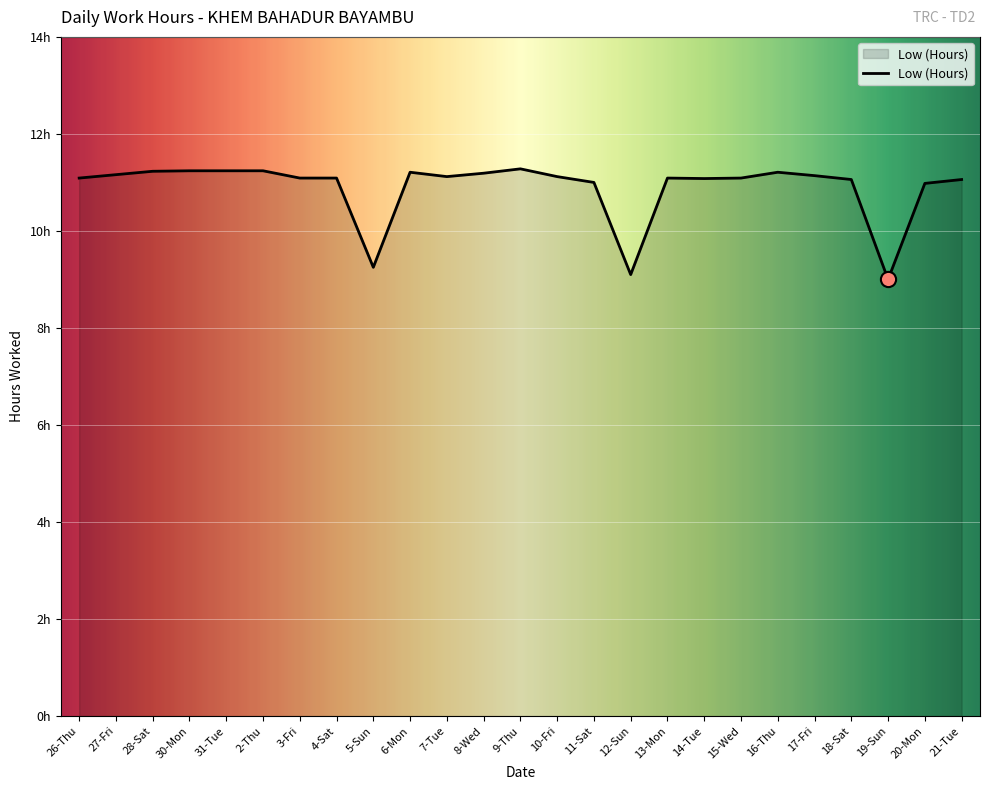

Does the chart have visible grid lines?

Yes